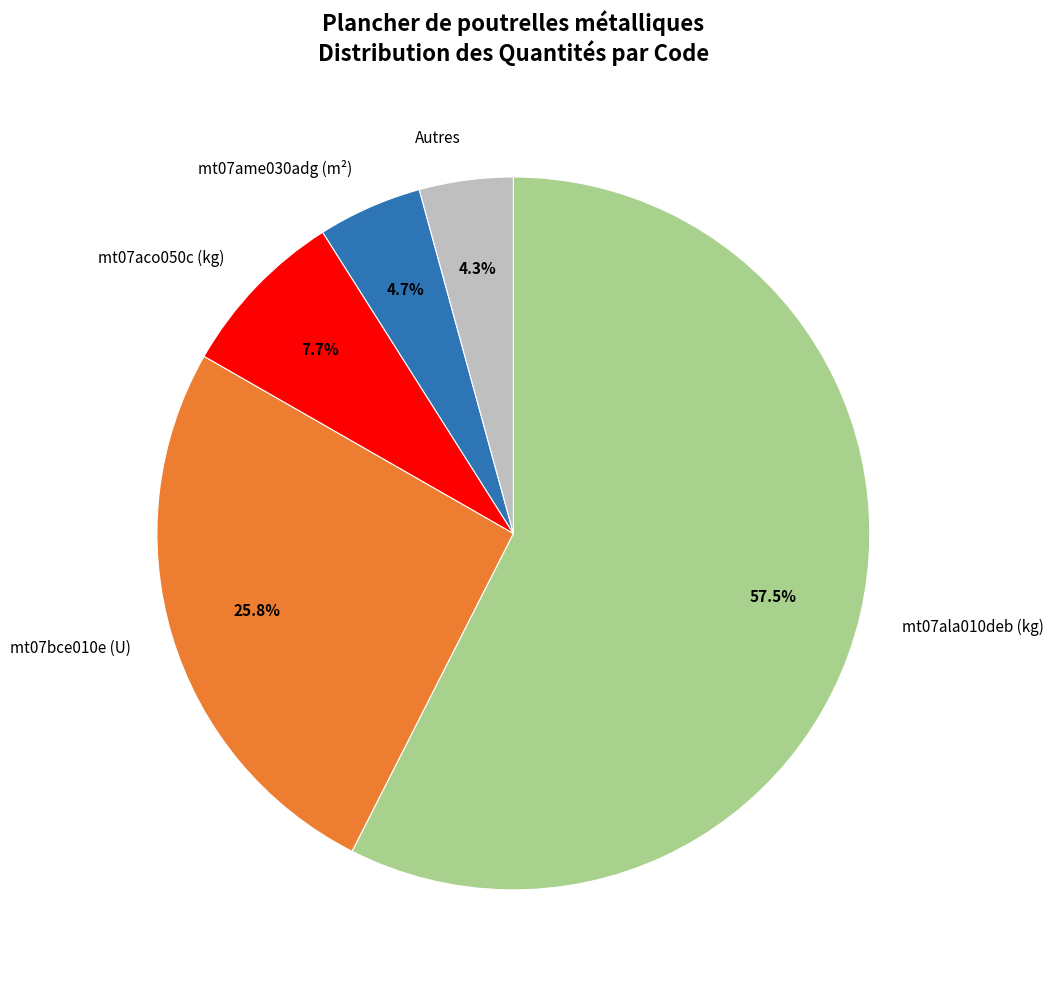

Approximately how many times larger is the value at mt07aco050c (kg) compared to mt07bce010e (U)?

0.3